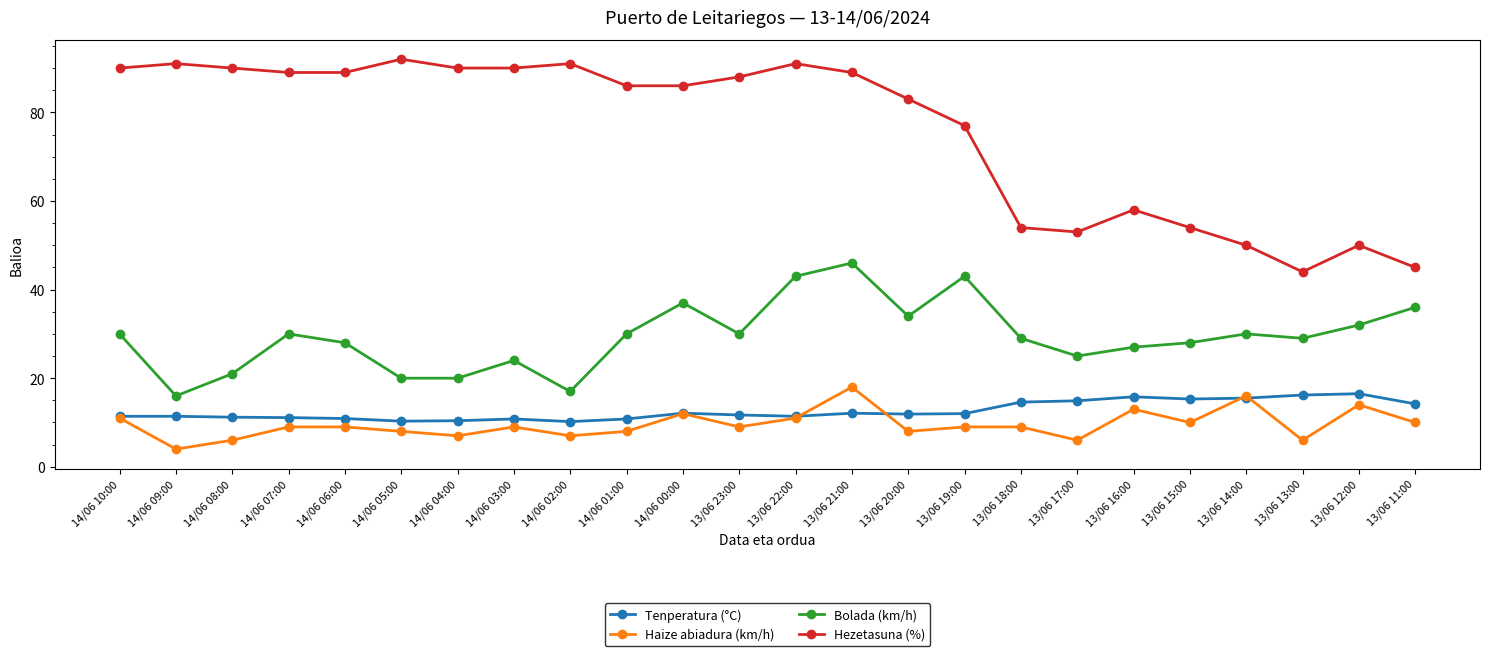

What is the sum of all Hezetasuna (%) values?

1820.0